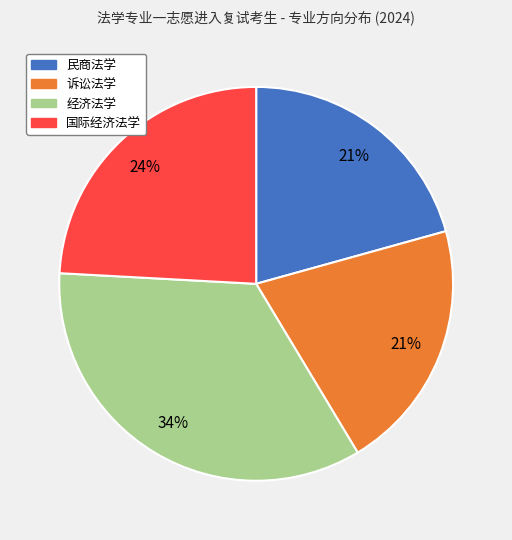

Count the number of slices in the pie.

4